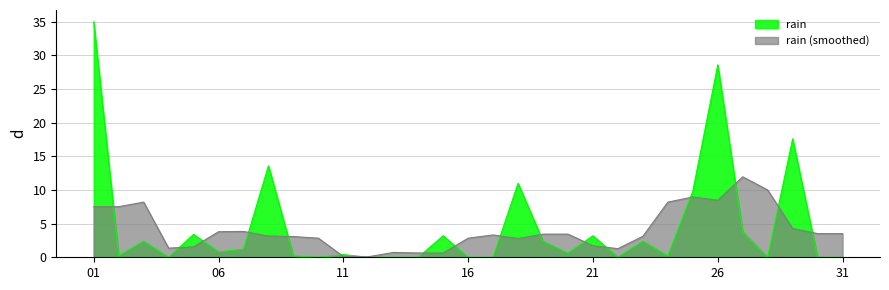

What is the difference between the maximum and minimum values?

35.0